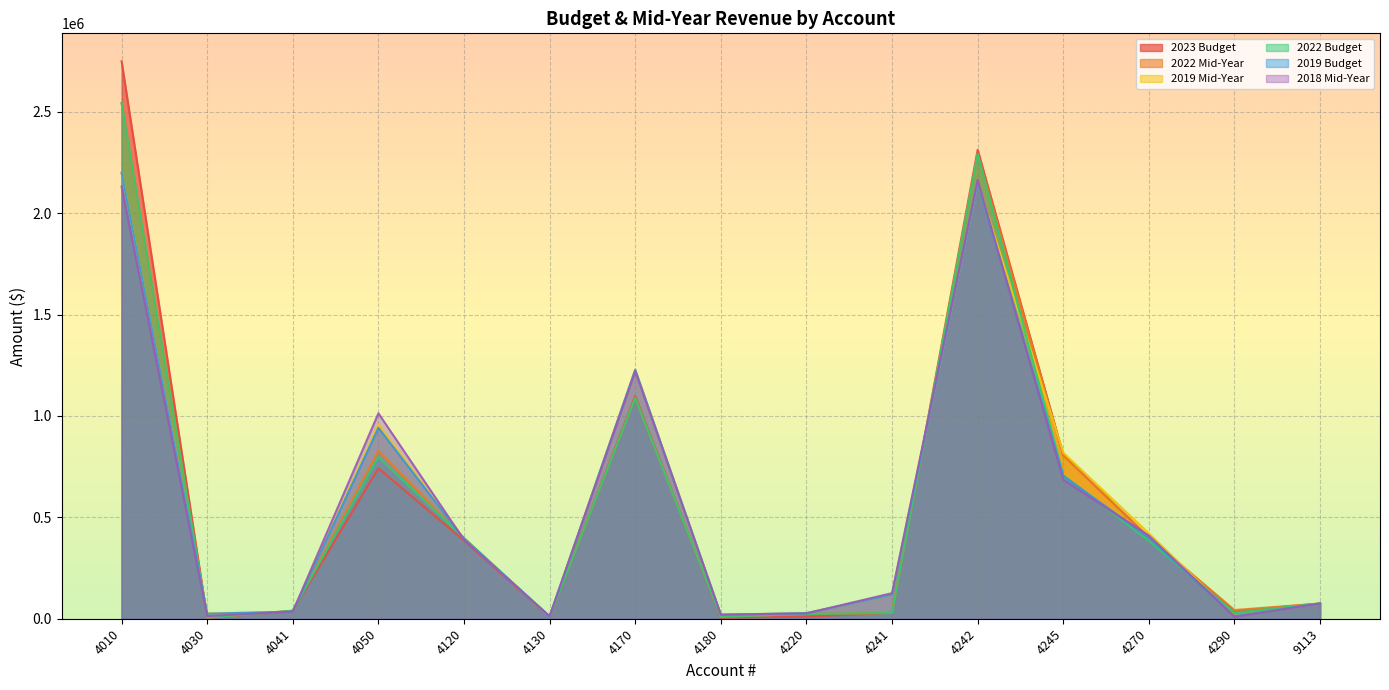

Which series changed the most between 4010 and 4170?

2023 Budget